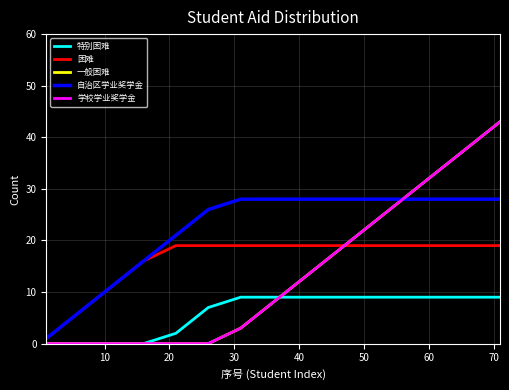

What is the value of the 一般困难 point at the 15th from the left?

43